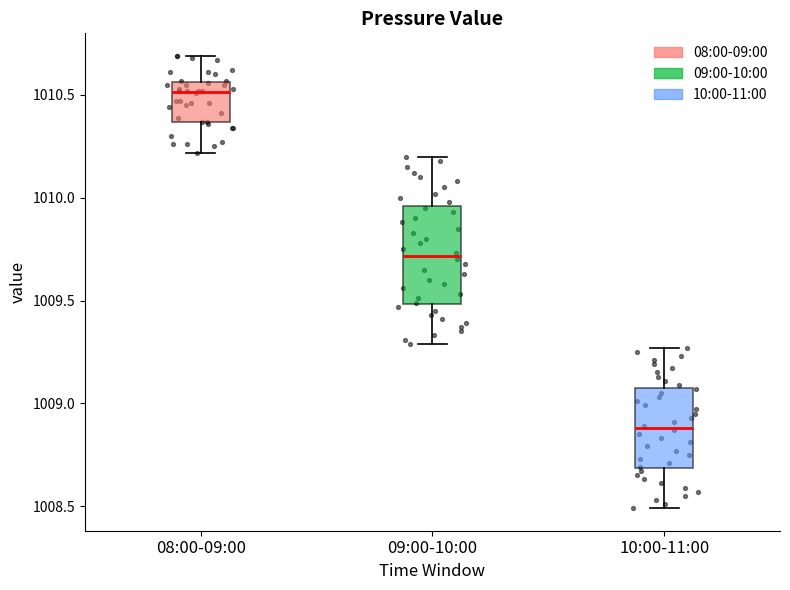

Reading left to right, transcribe this box plot: for each box, give where its median line is, the range the box spans, and where its two whiskers end, as read against the y-axis. The values are not printed on the chart, so give them approximately, as read against the axis.

08:00-09:00: median 1010.50, box 1010.35 to 1010.55, whiskers 1010.20 to 1010.70
09:00-10:00: median 1009.70, box 1009.50 to 1009.95, whiskers 1009.30 to 1010.20
10:00-11:00: median 1008.90, box 1008.70 to 1009.10, whiskers 1008.50 to 1009.25